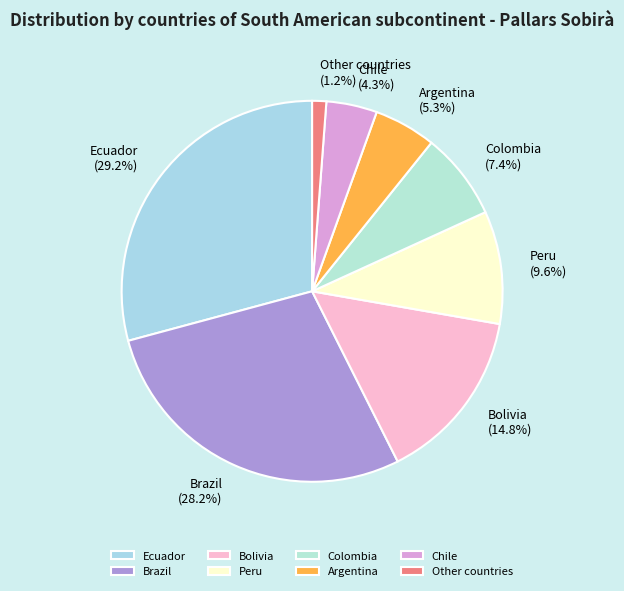

Do Brazil and Ecuador together represent more than half of the pie?

Yes